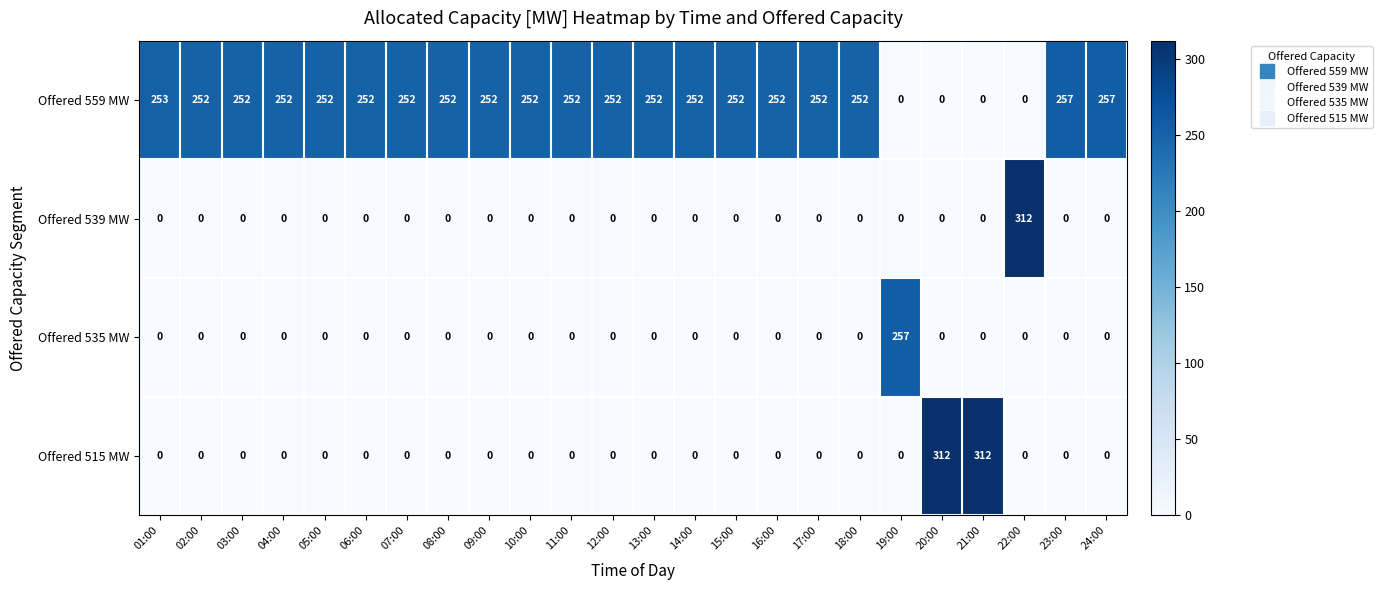

True or false: Offered 539 MW has a value of 0 at 11:00.

True